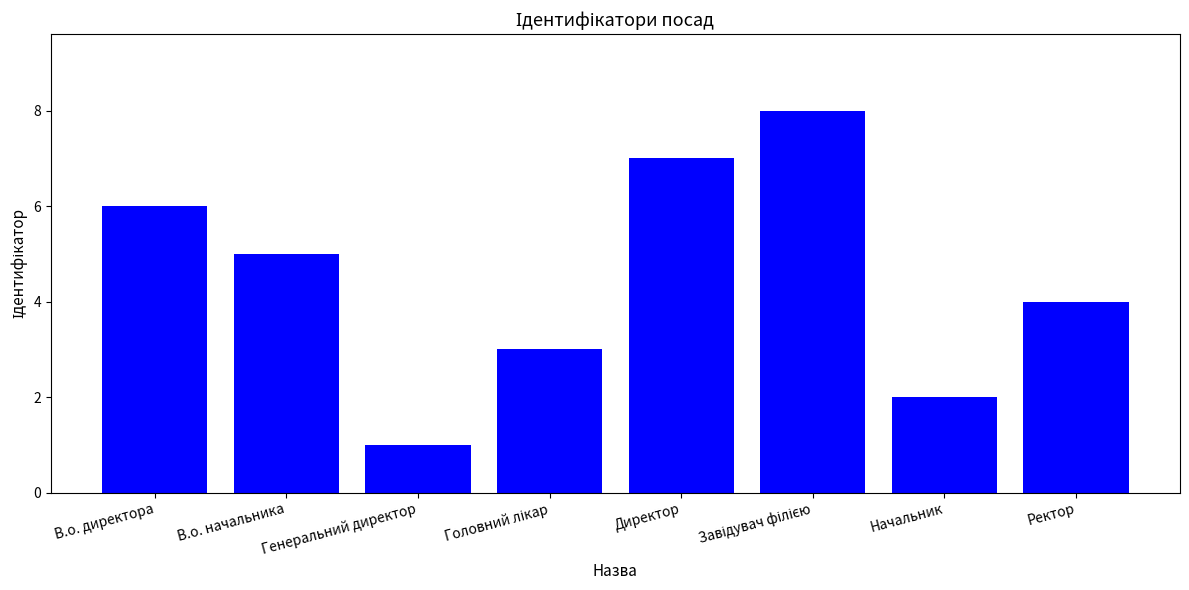

What is the difference between the maximum and second lowest values?

6